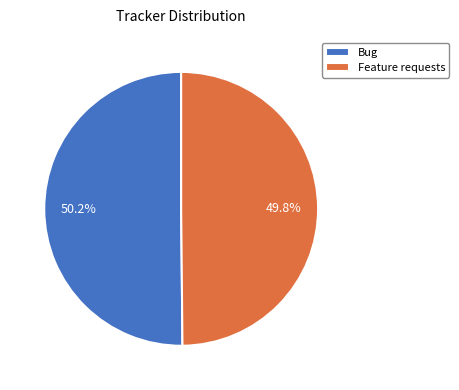

To the nearest percent, what portion does Bug represent?

50%